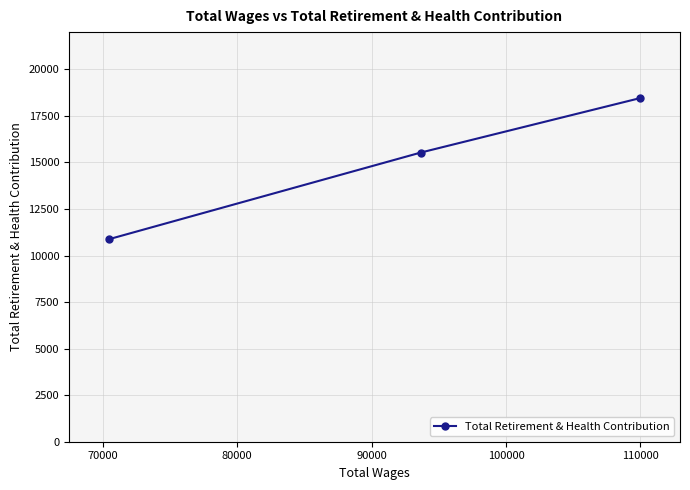

What is the difference between the second highest and minimum values?

4648